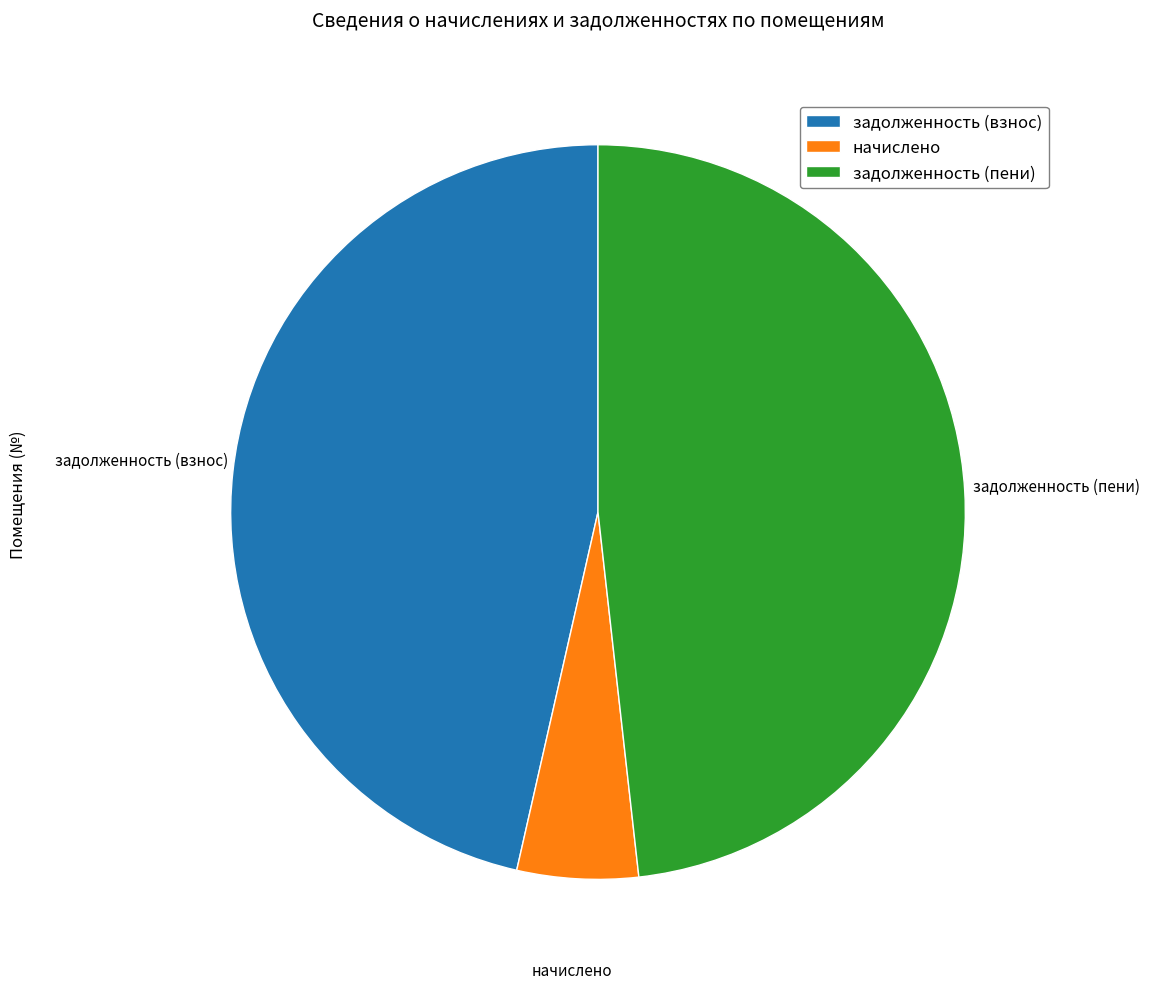

How many slices are in this pie chart?

3